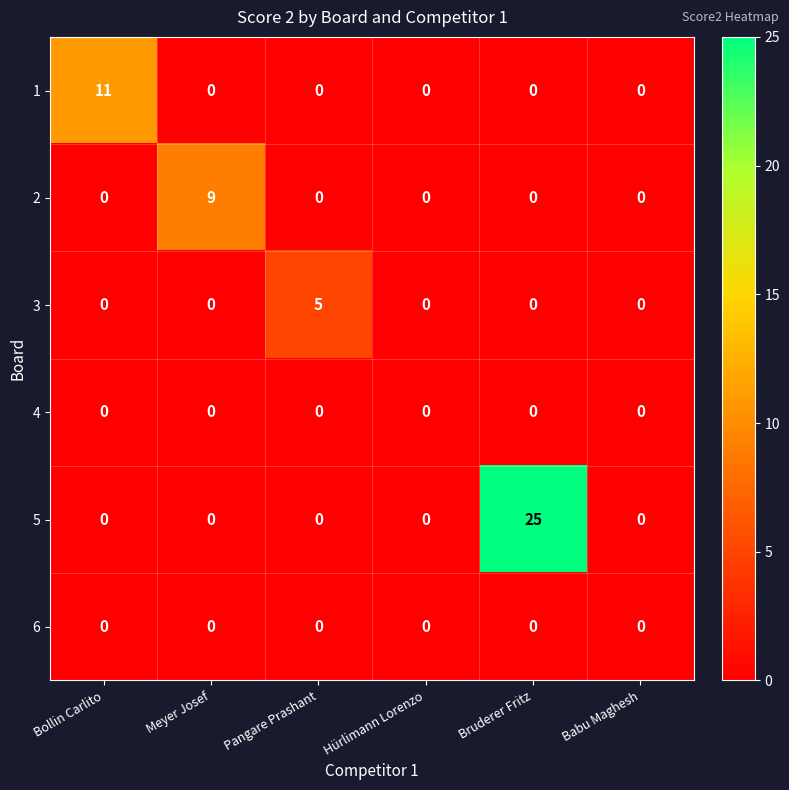

Which series has the largest total across all categories?

5